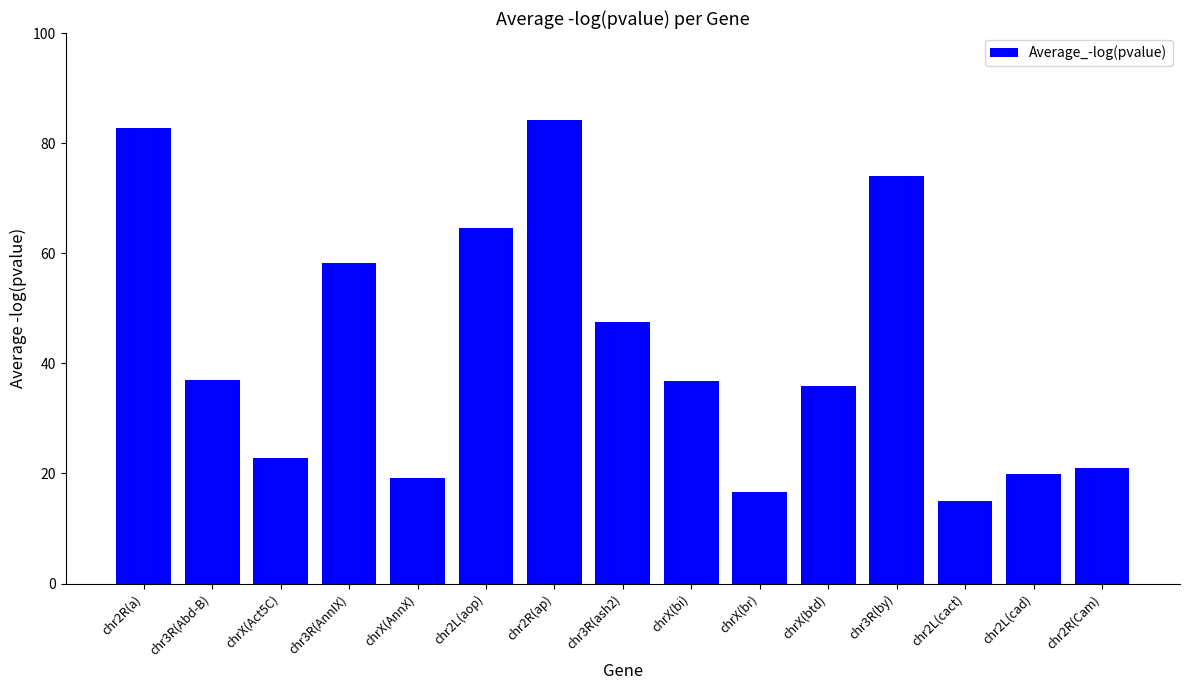

True or false: the data shows 33.0 at chr2L(cad).

False